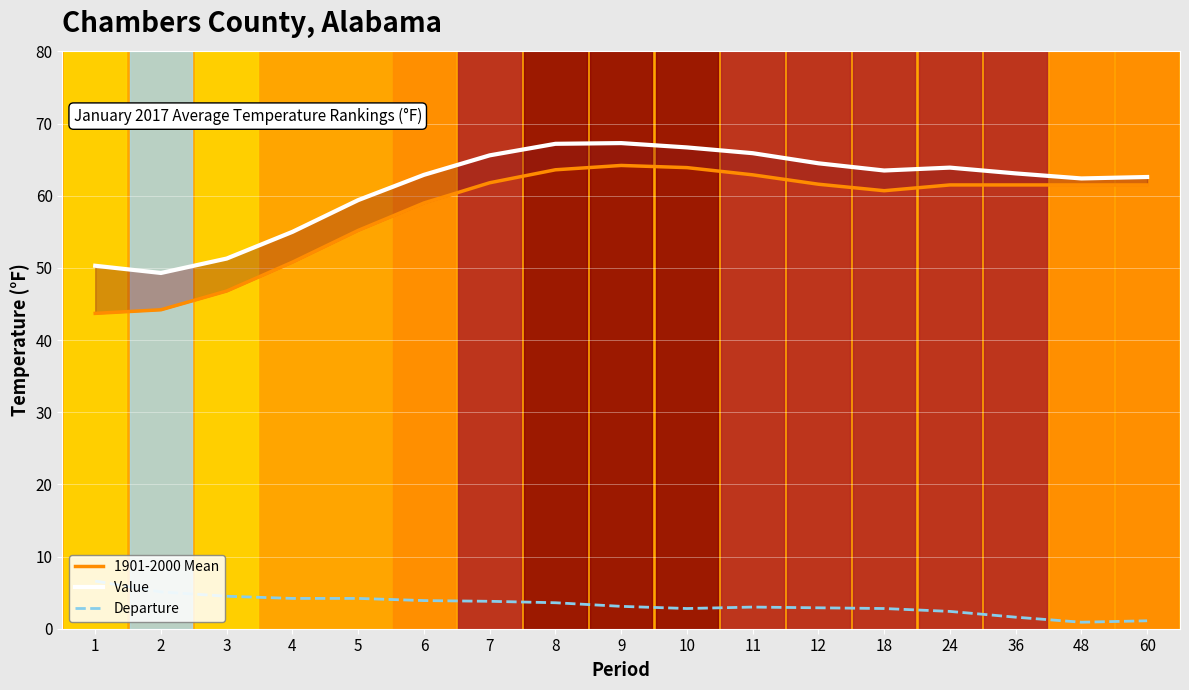

What is the sum of all Departure values?

56.5